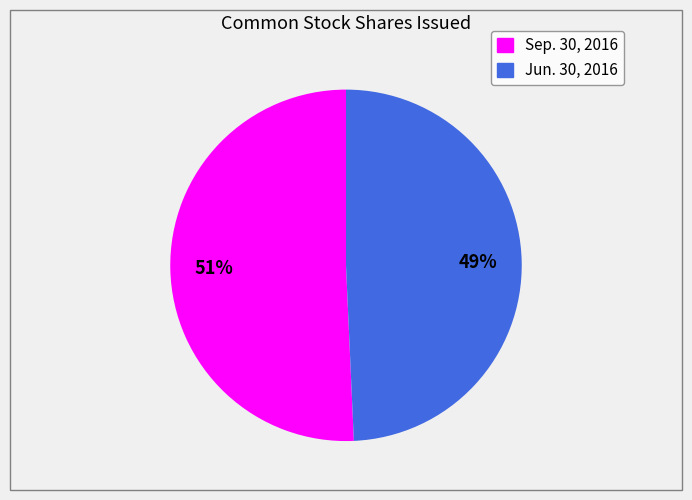

Is it true that Sep. 30, 2016 is 45% of the pie?

False